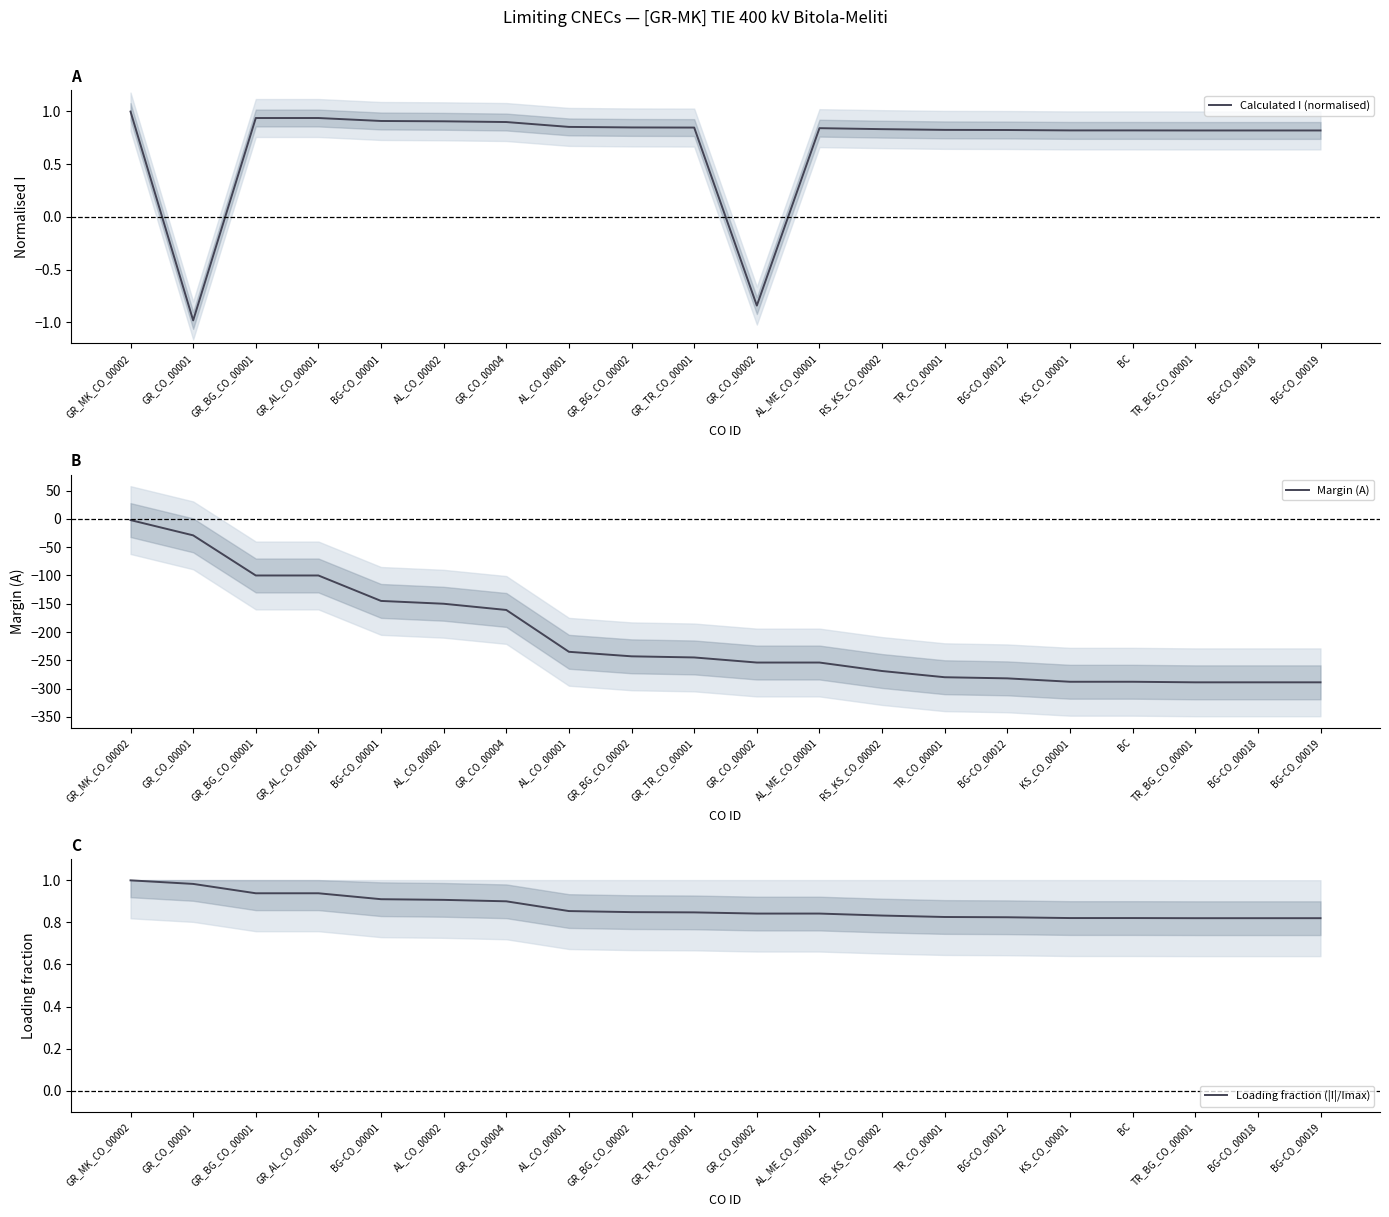

Rank the series by their maximum value, from lowest to highest.

Margin (A), Calculated I (normalised), Loading fraction (|I|/Imax)